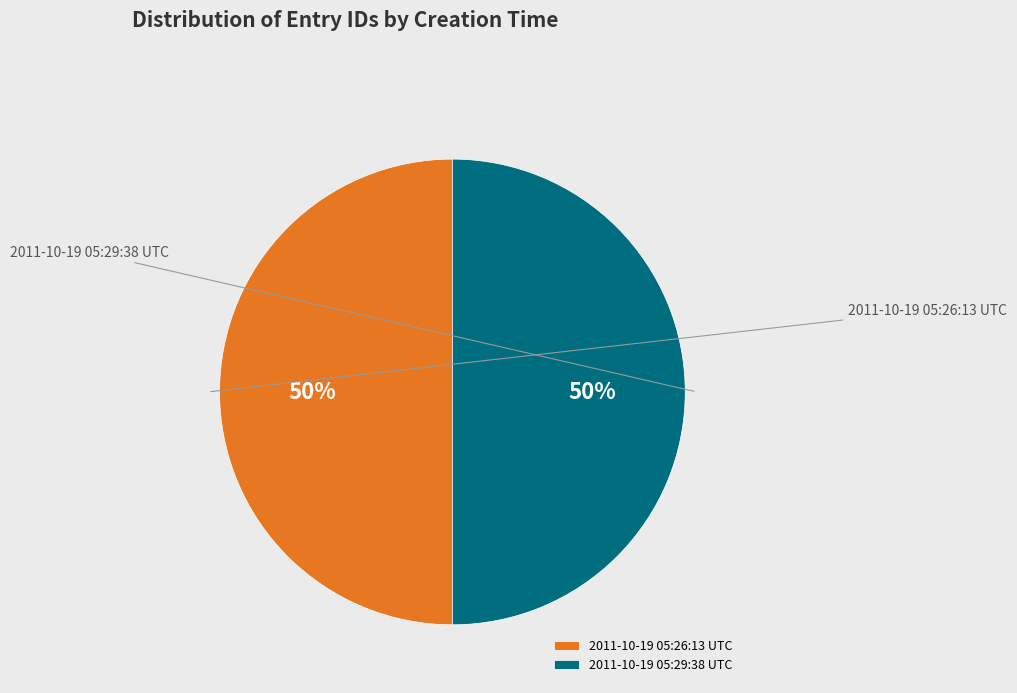

To the nearest percent, what portion does 2011-10-19 05:26:13 UTC represent?

50%